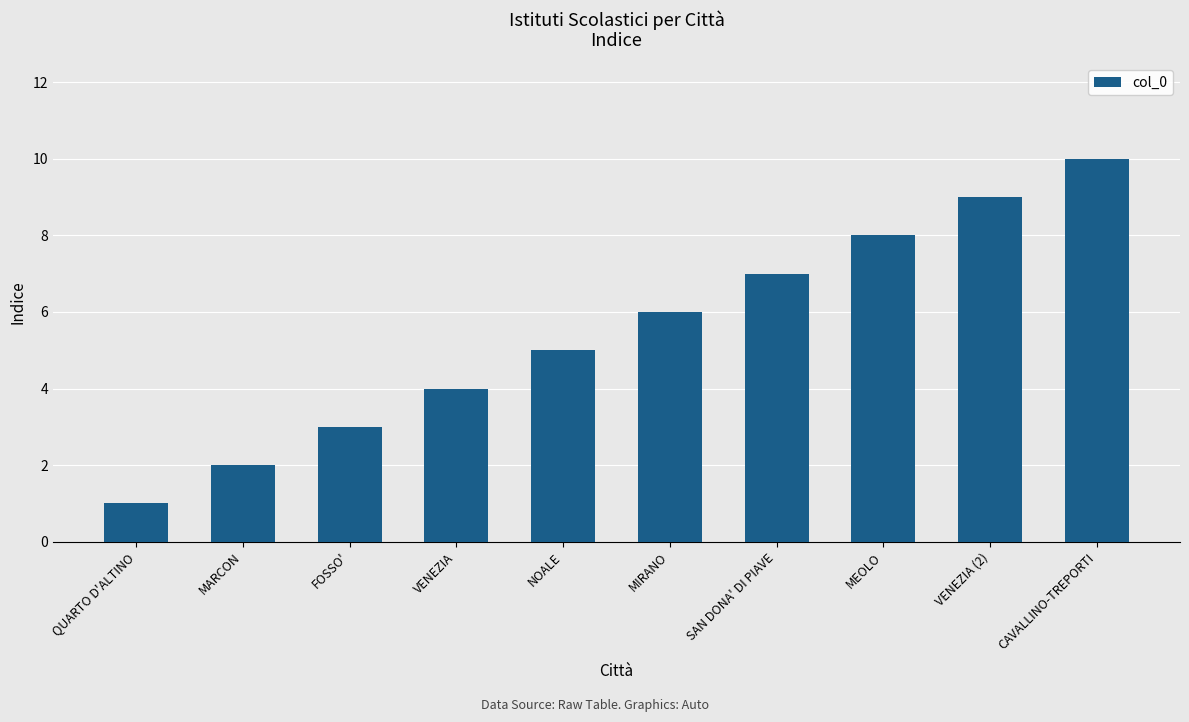

Read the value at CAVALLINO-TREPORTI.

10